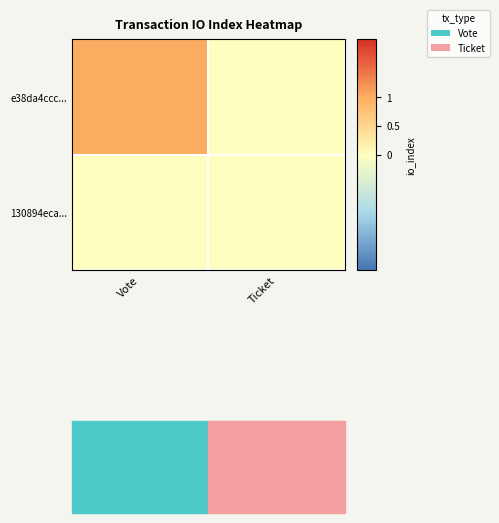

Rank the series by their maximum value, from highest to lowest.

e38da4ccc..., 130894eca...